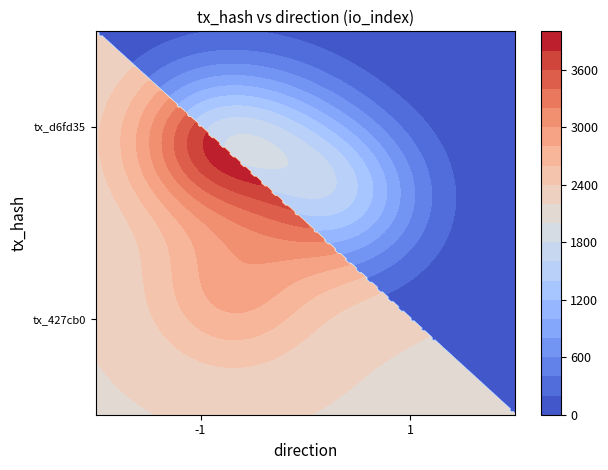

Rank the series by their average value, from highest to lowest.

427cb09eaaf162f299338c7dbf015dfb4105e11, d6fd3594990ebb5b6b9bfe3dba49f0181f45e14